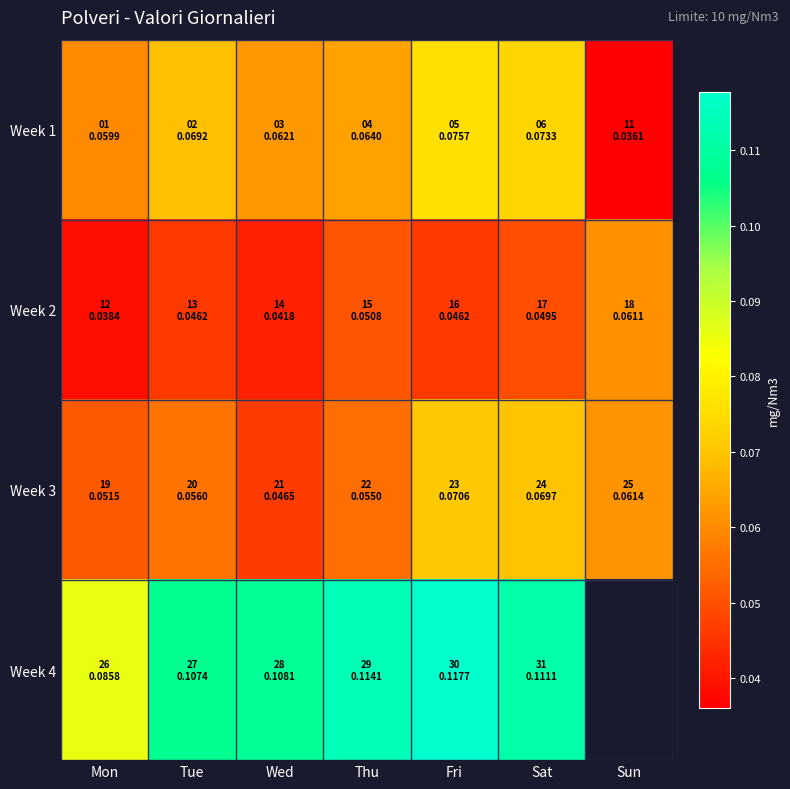

Count the number of categories in the chart.

7